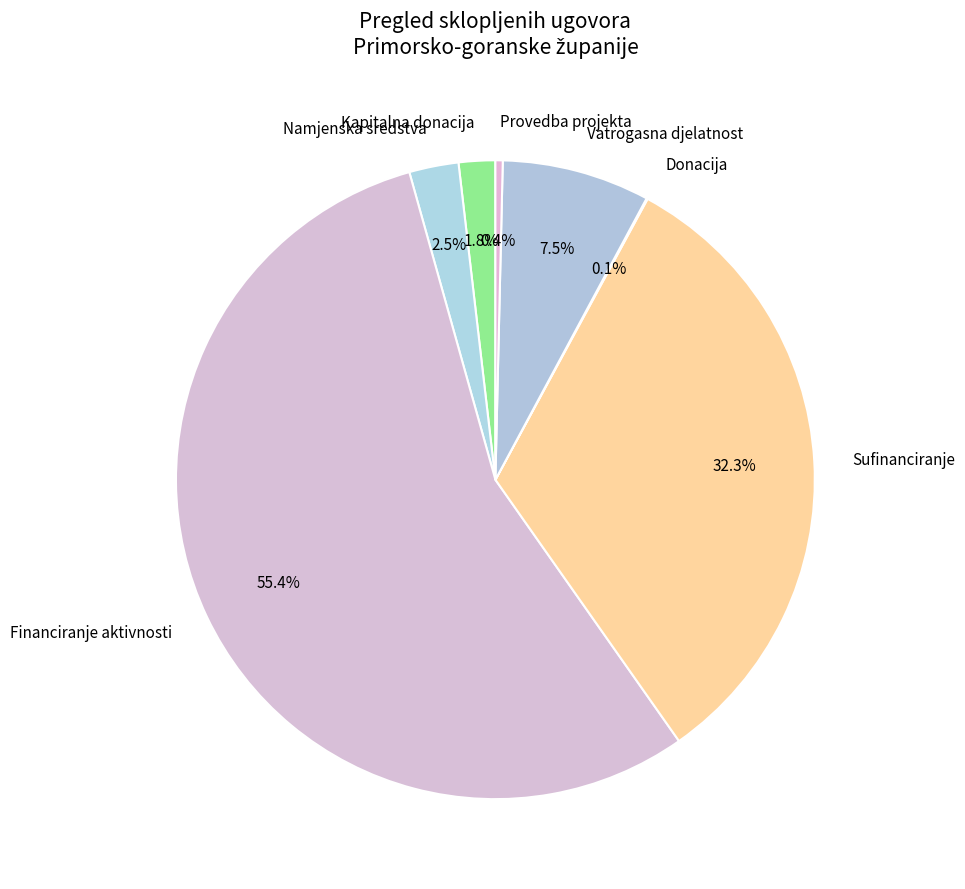

Combined, do Namjenska sredstva and Financiranje aktivnosti account for over 50%?

Yes